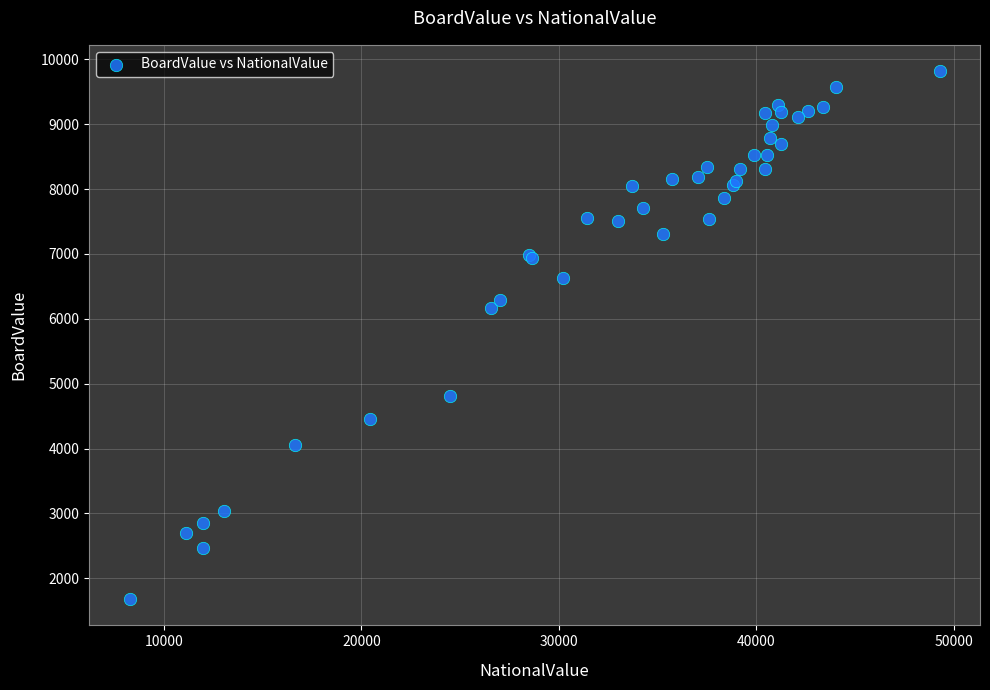

What Y value in the scatter plot is closest to 5748?

6167